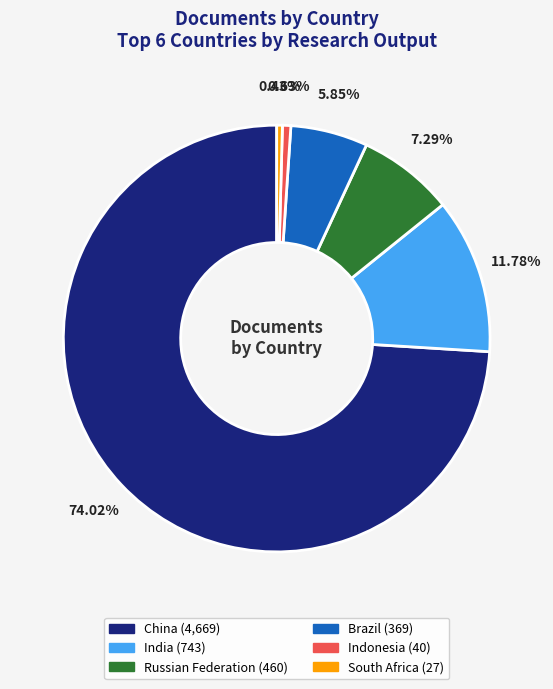

What percentage is NOT represented by South Africa?

99.6%